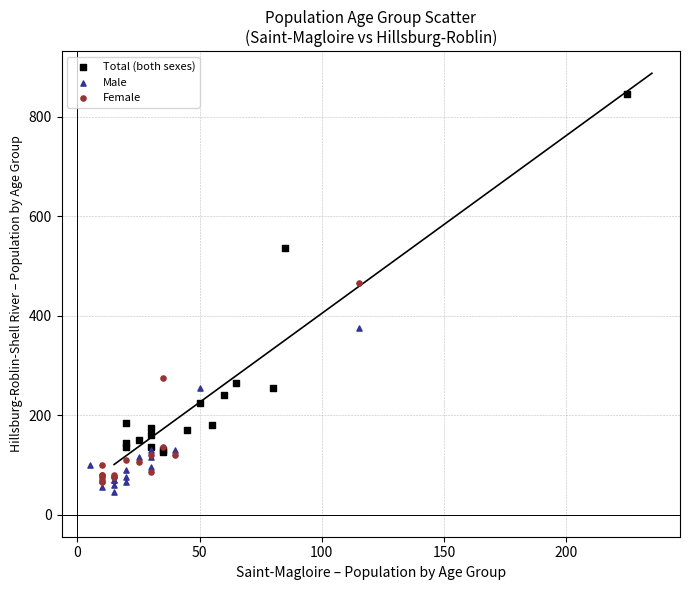

Which series has the largest Y range (max minus min)?

Total (both sexes)